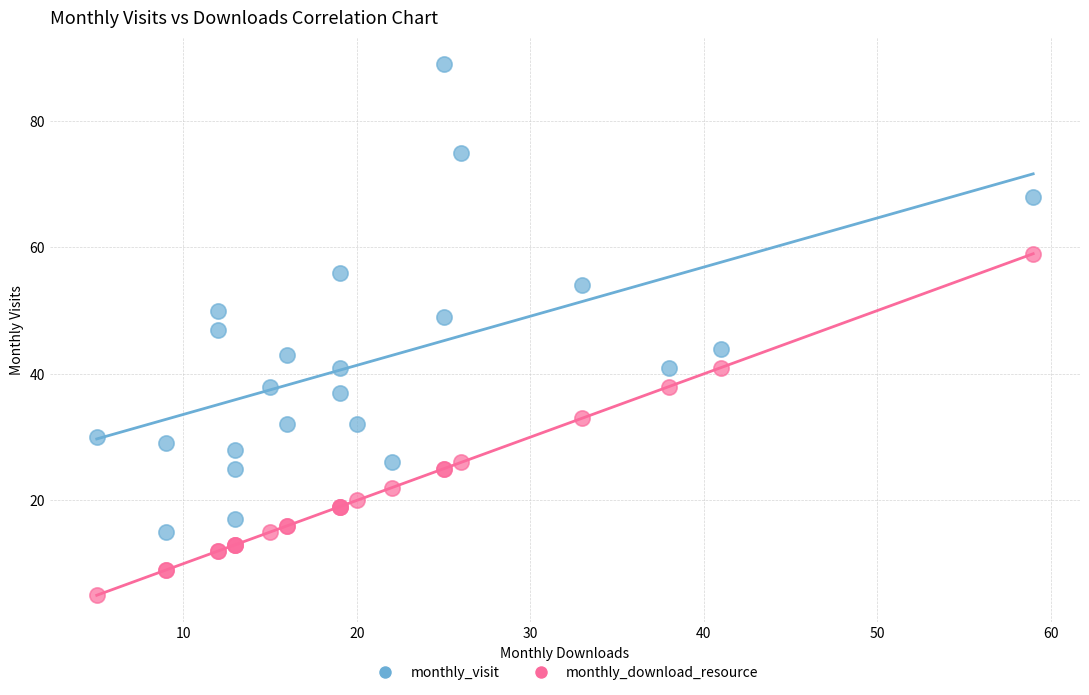

Which series contains the lowest Y value?

monthly_download_resource